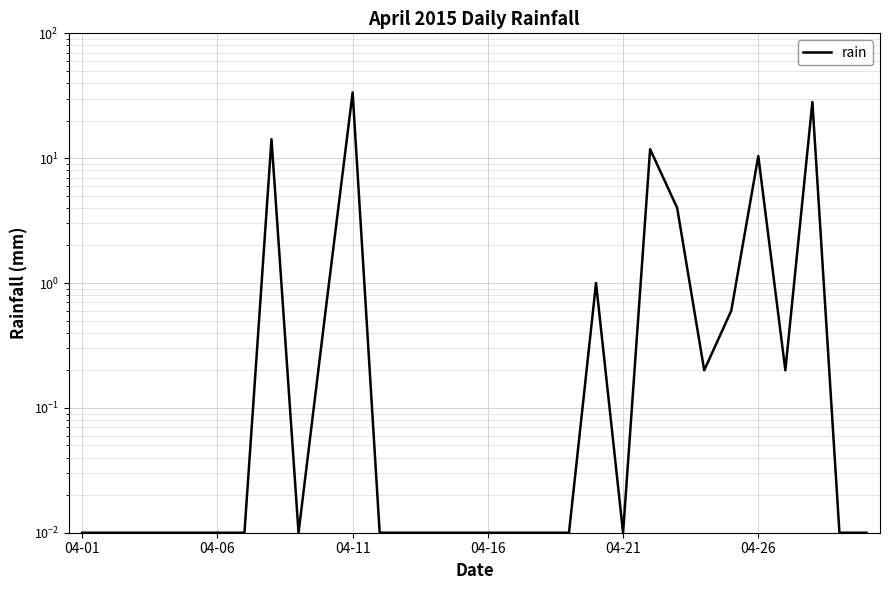

Reading right to left, list all the values displayed in this chart.

0.0	0.0	28.2	0.2	10.4	0.6	0.2	4.0	11.8	0.0	1.0	0.0	0.0	0.0	0.0	0.0	0.0	0.0	0.0	33.6	0.6	0.0	14.2	0.0	0.0	0.0	0.0	0.0	0.0	0.0